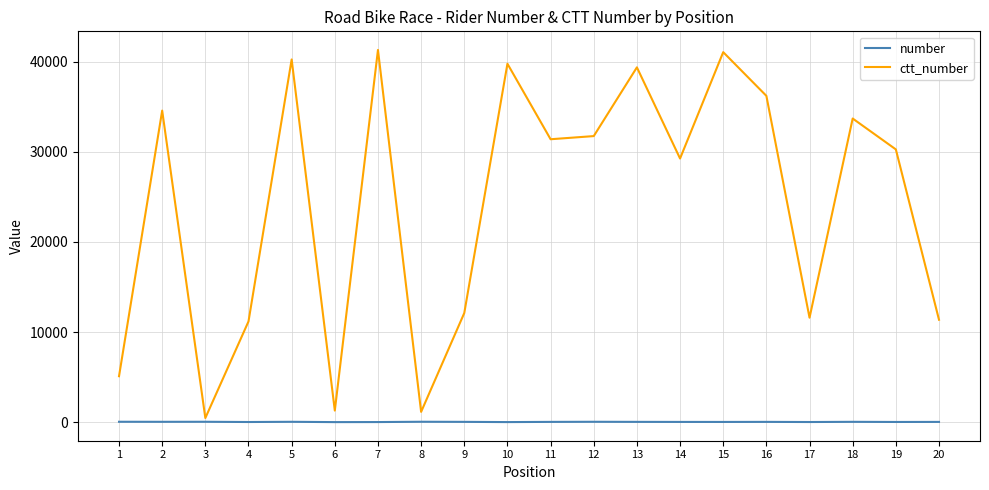

Which series has the largest range (max minus min)?

ctt_number